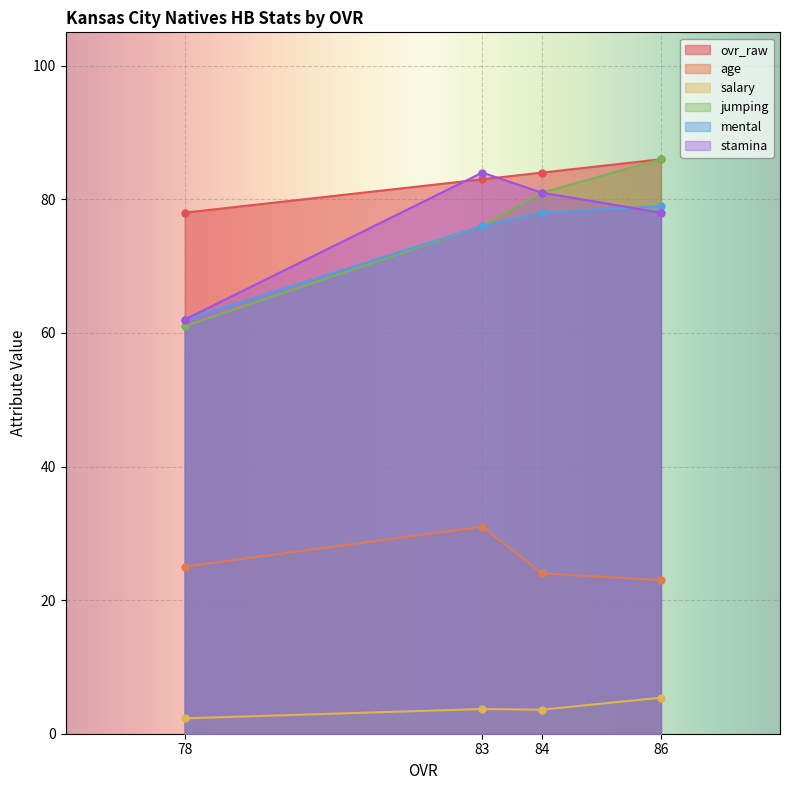

Which series changed the most between Isiah Phillips and La'Mical Payne?

jumping